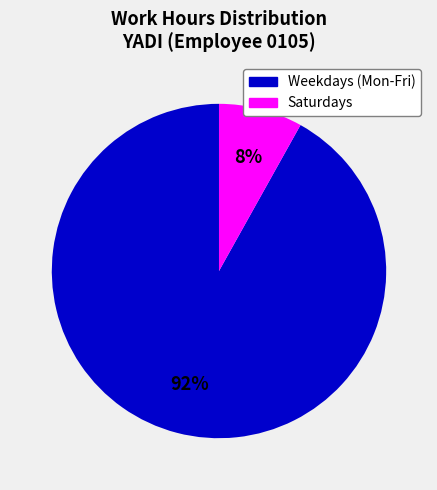

Count the number of slices in the pie.

2